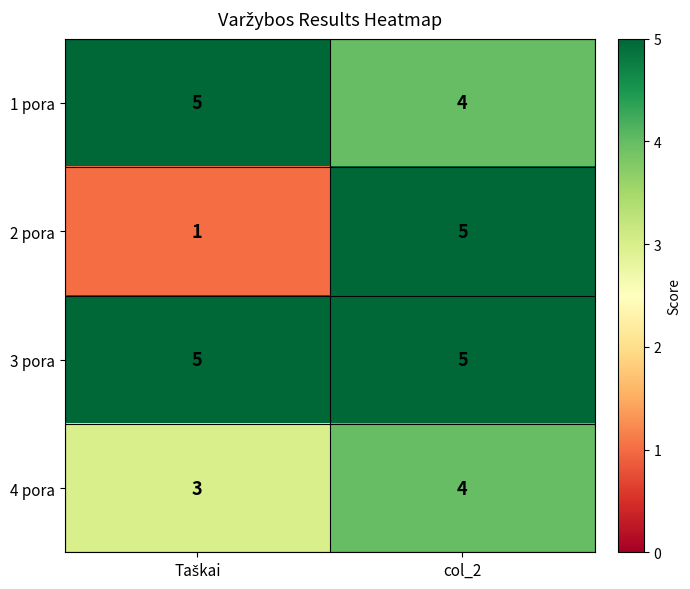

Rank the series by their average value, from highest to lowest.

3 pora, 1 pora, 4 pora, 2 pora